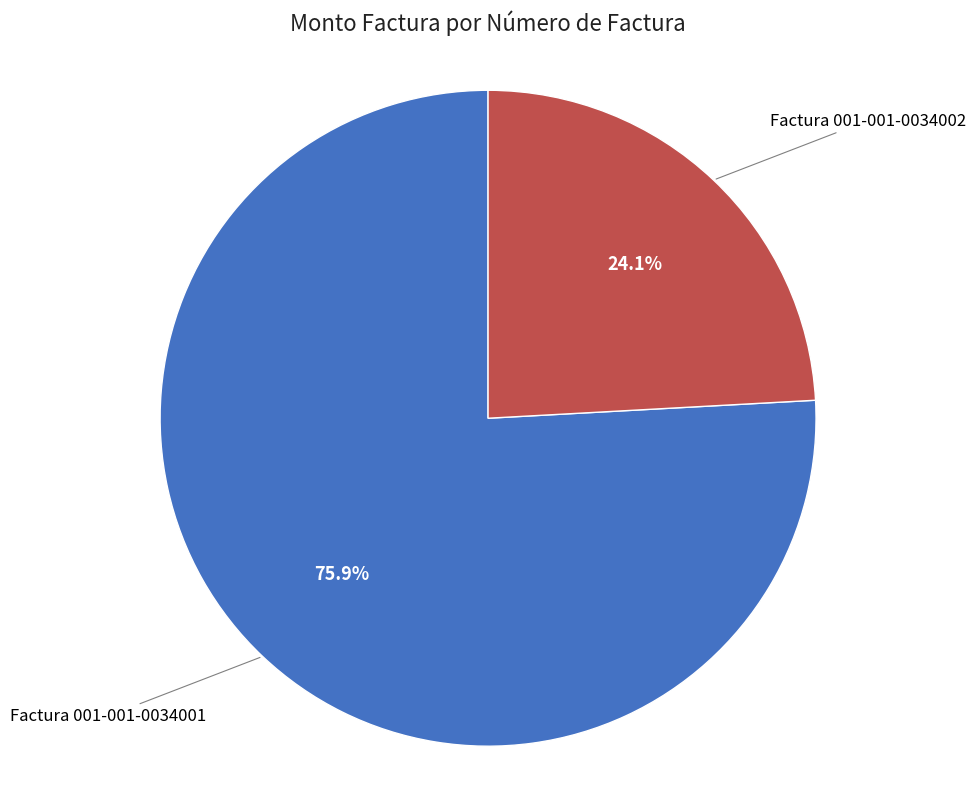

Is there a majority slice in this chart?

Yes